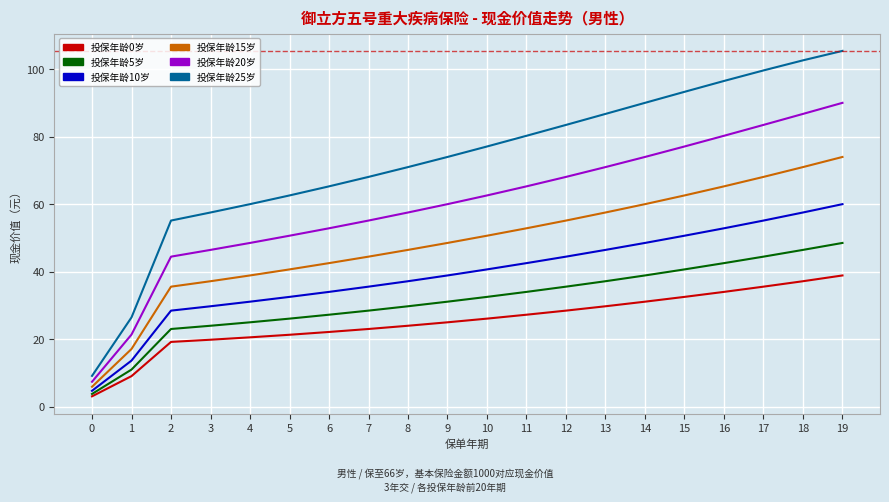

At which category is the sum across all series the highest?

19